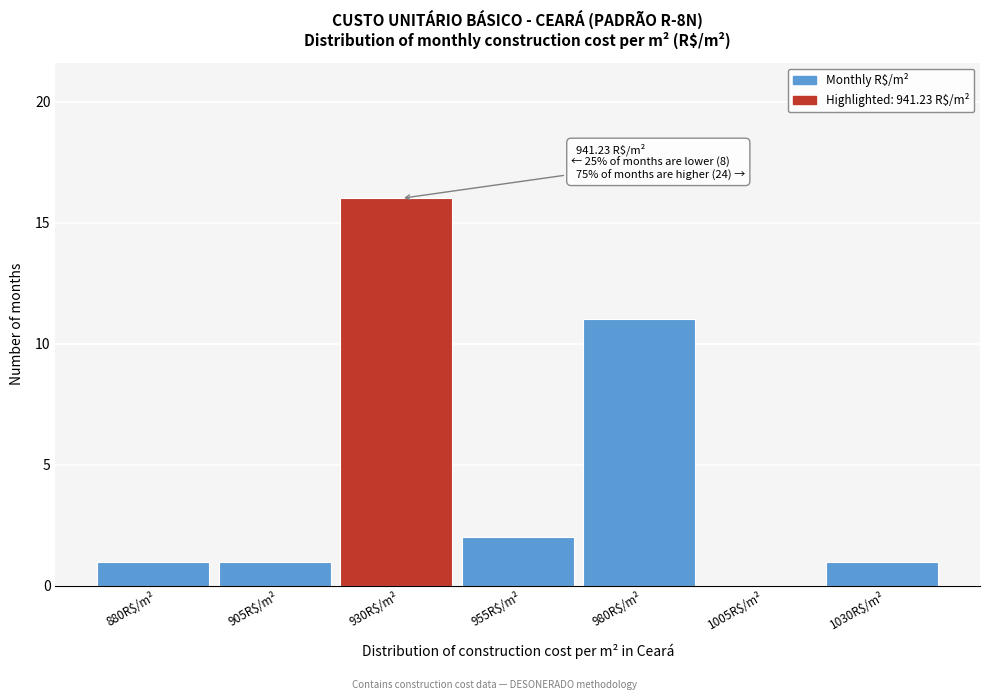

At which category does the chart reach its peak across all series?

930R$/m²